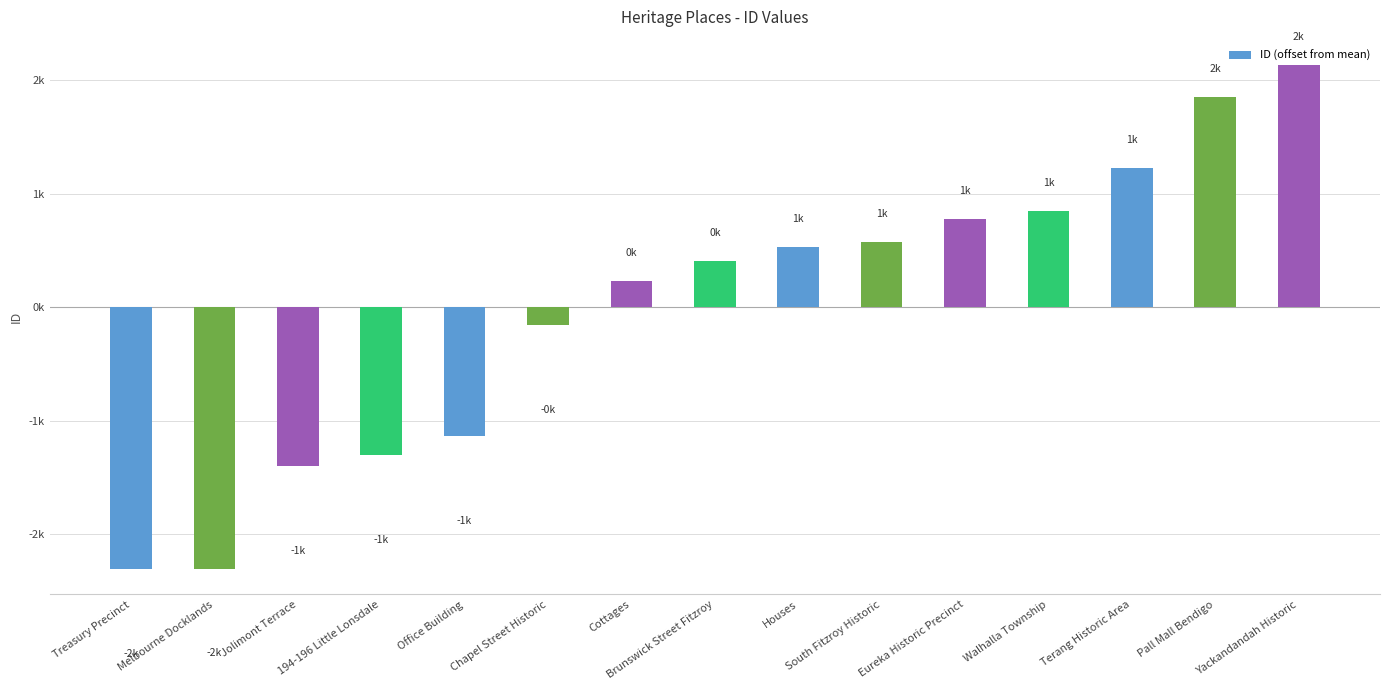

What is the difference between the second highest and minimum values?

4161.0